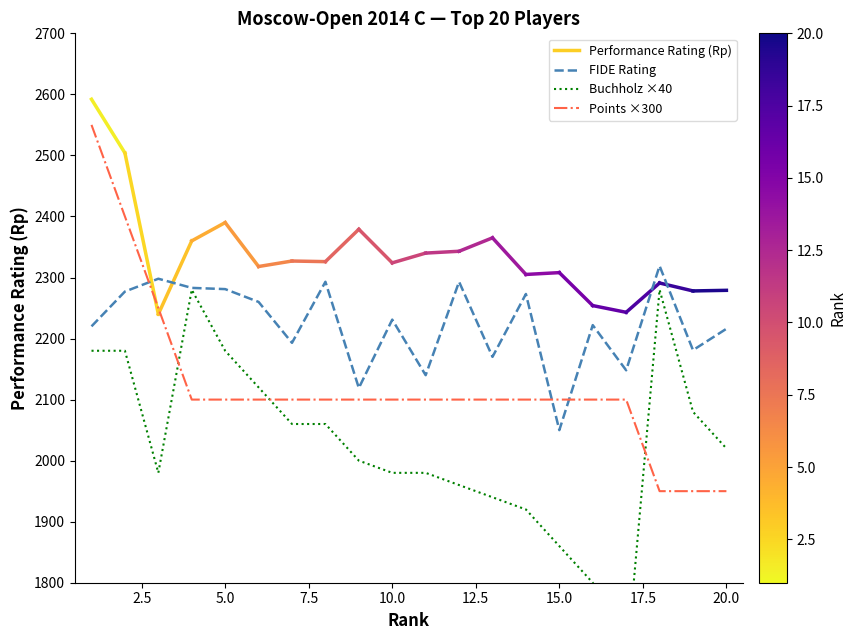

True or false: Points ×300 and FIDE Rating intersect in this chart.

True